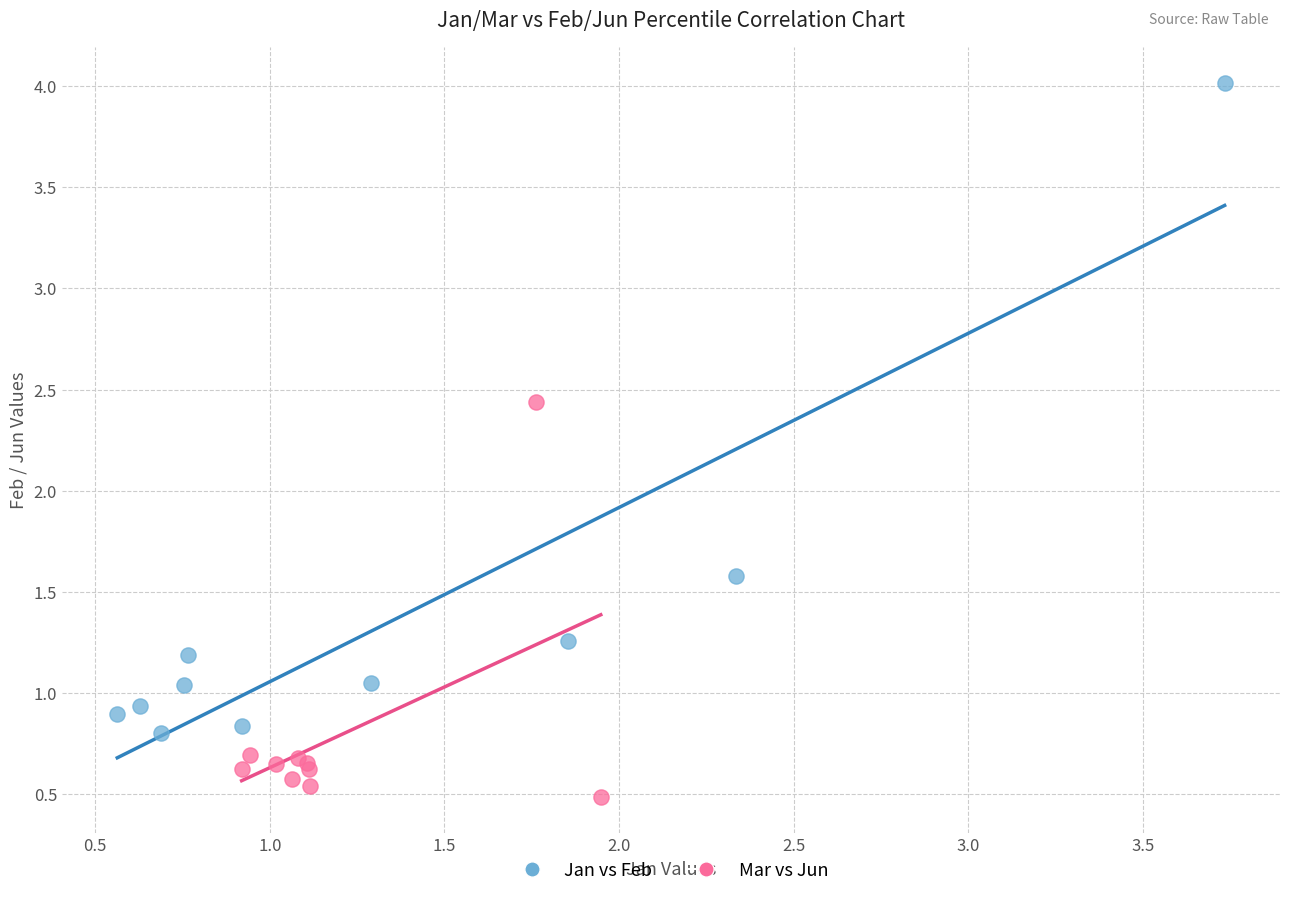

Which series contains the highest Y value?

Jan vs Feb